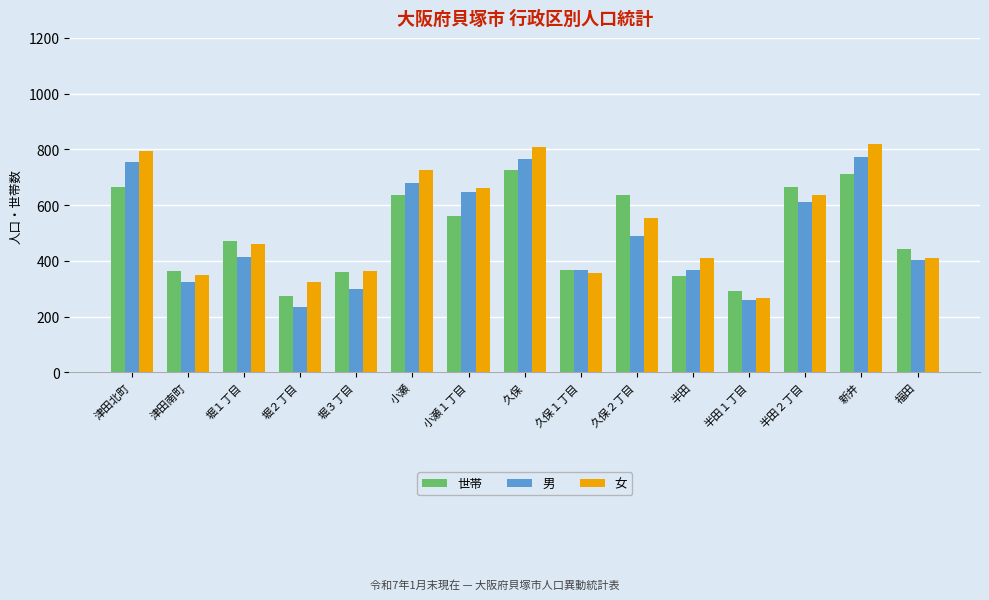

Which series has the largest range (max minus min)?

女